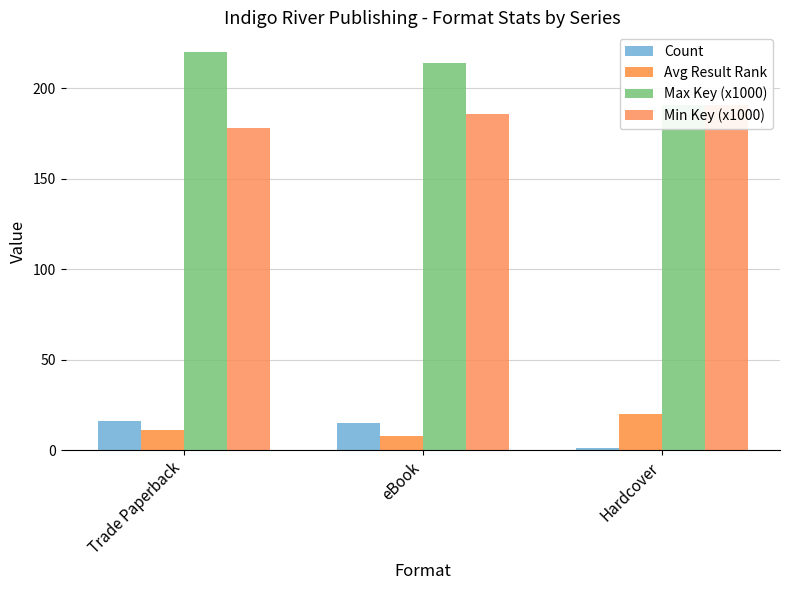

How many bars are there in total?

12